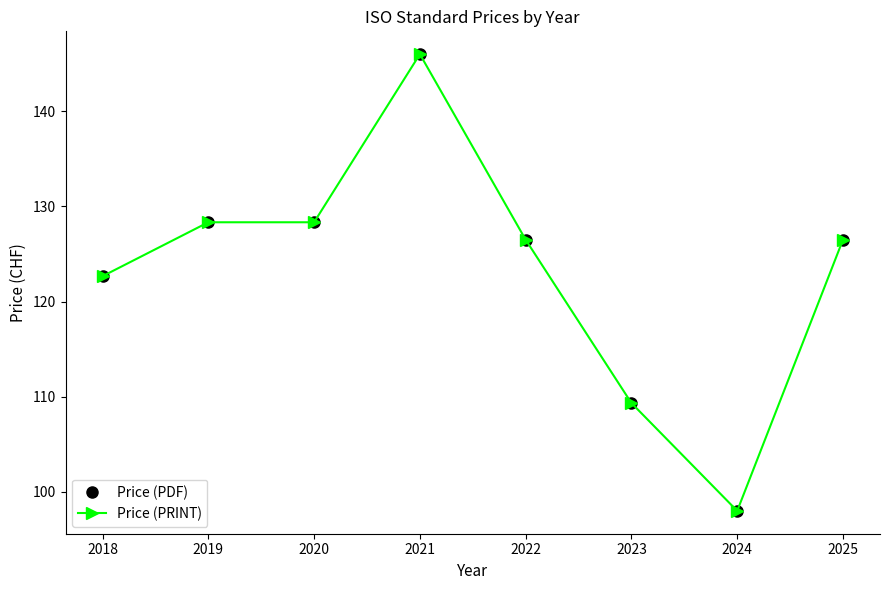

The value of Price (PRINT) at 2019 is 56.4. True or false?

False